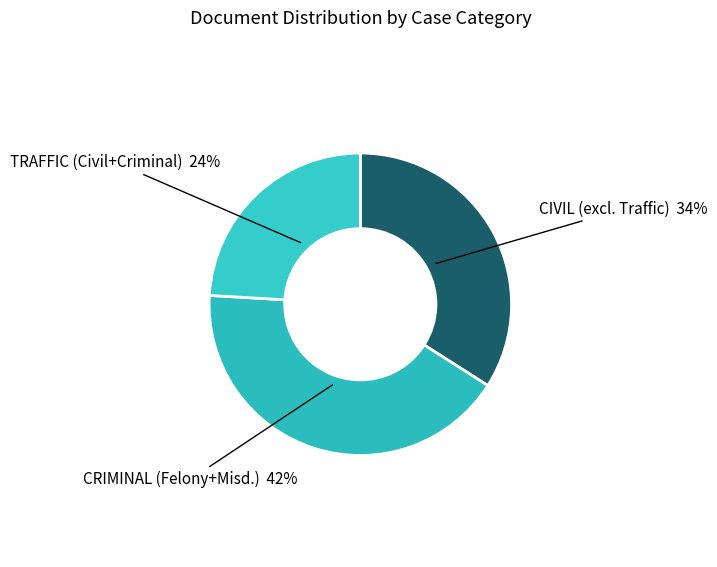

Between CRIMINAL (Felony+Misd.) and CIVIL (excl. Traffic), which is larger?

CRIMINAL (Felony+Misd.)